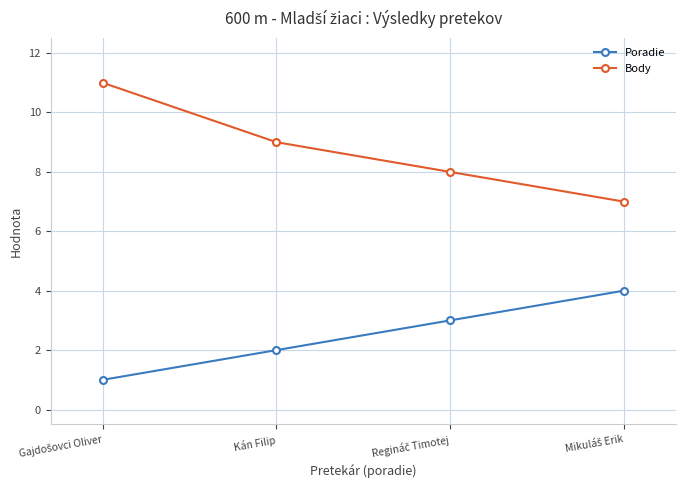

True or false: Poradie and Body cross at least once.

False